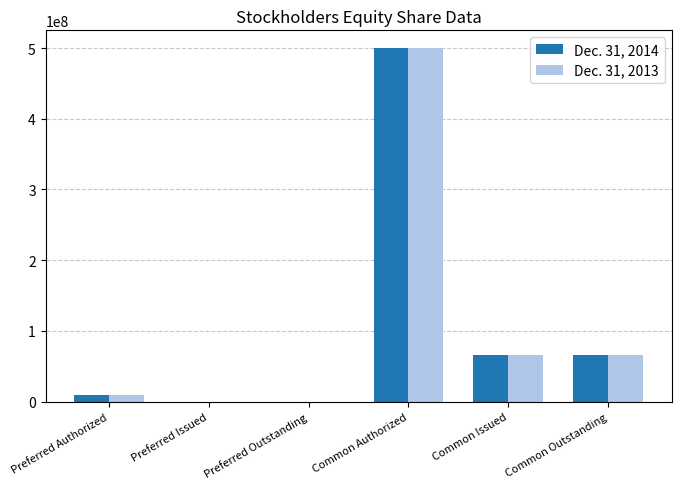

What are all the series names shown in the legend?

Dec. 31, 2014, Dec. 31, 2013